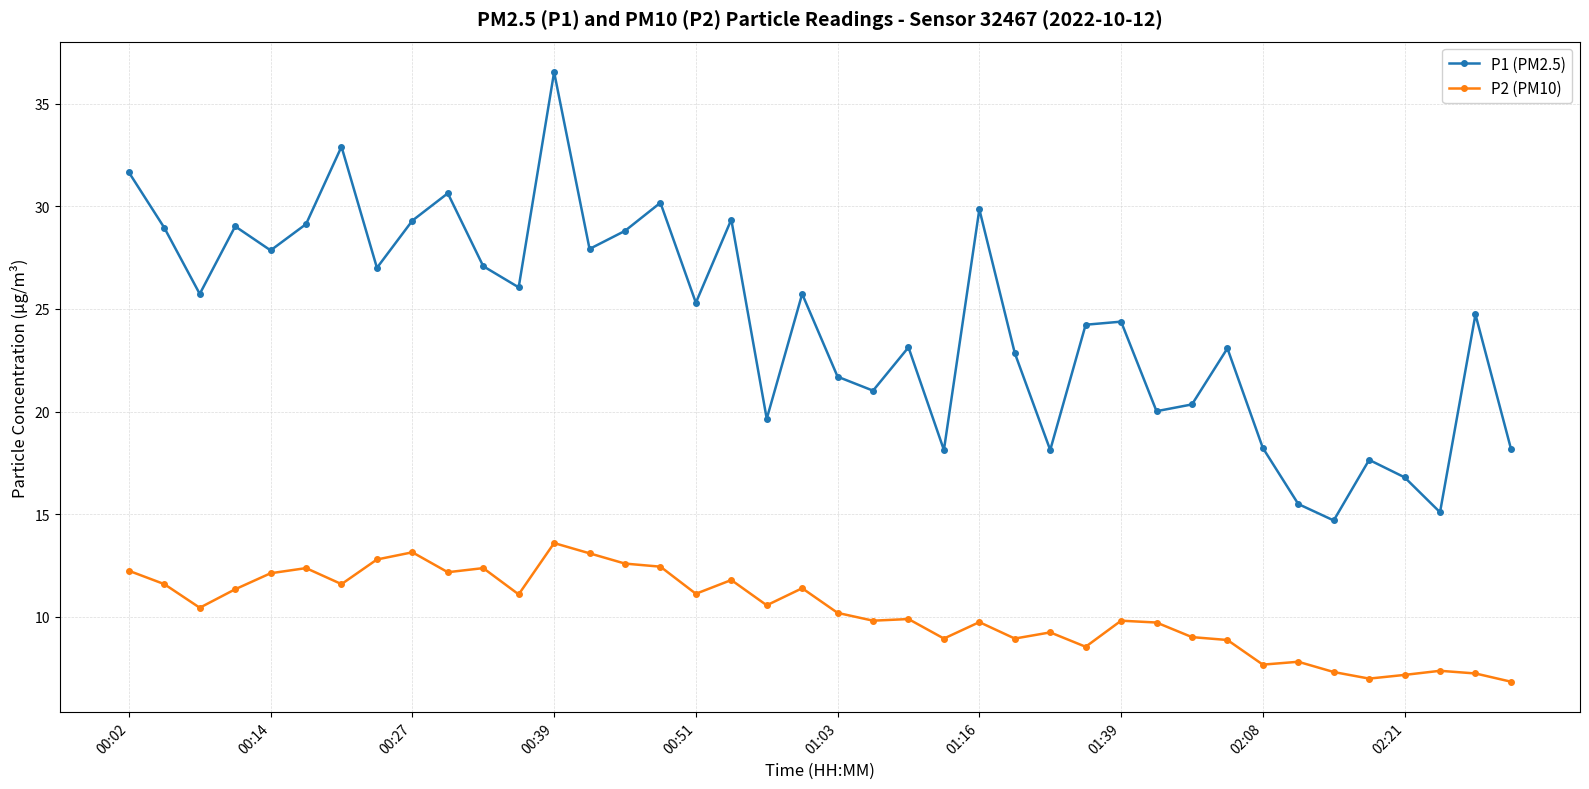

Rank the series by their maximum value, from highest to lowest.

P1 (PM2.5), P2 (PM10)